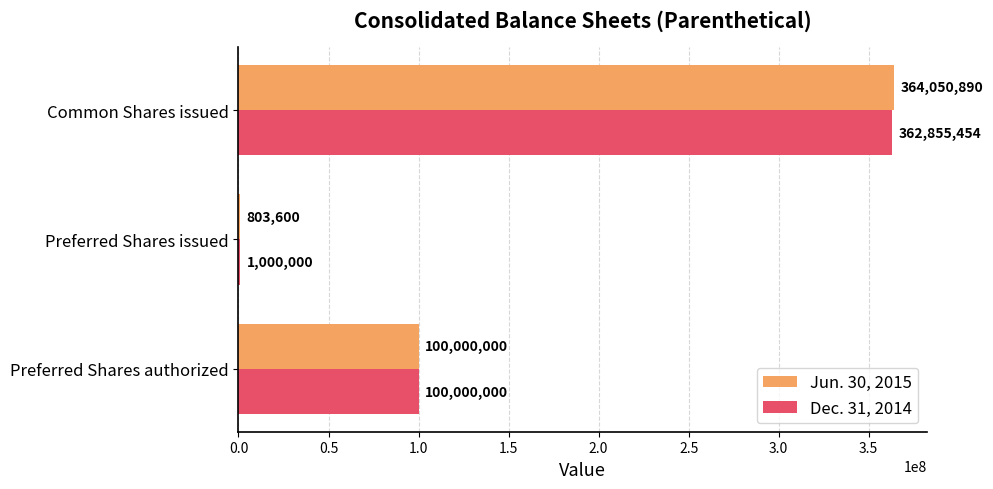

Count the number of data series in this chart.

2